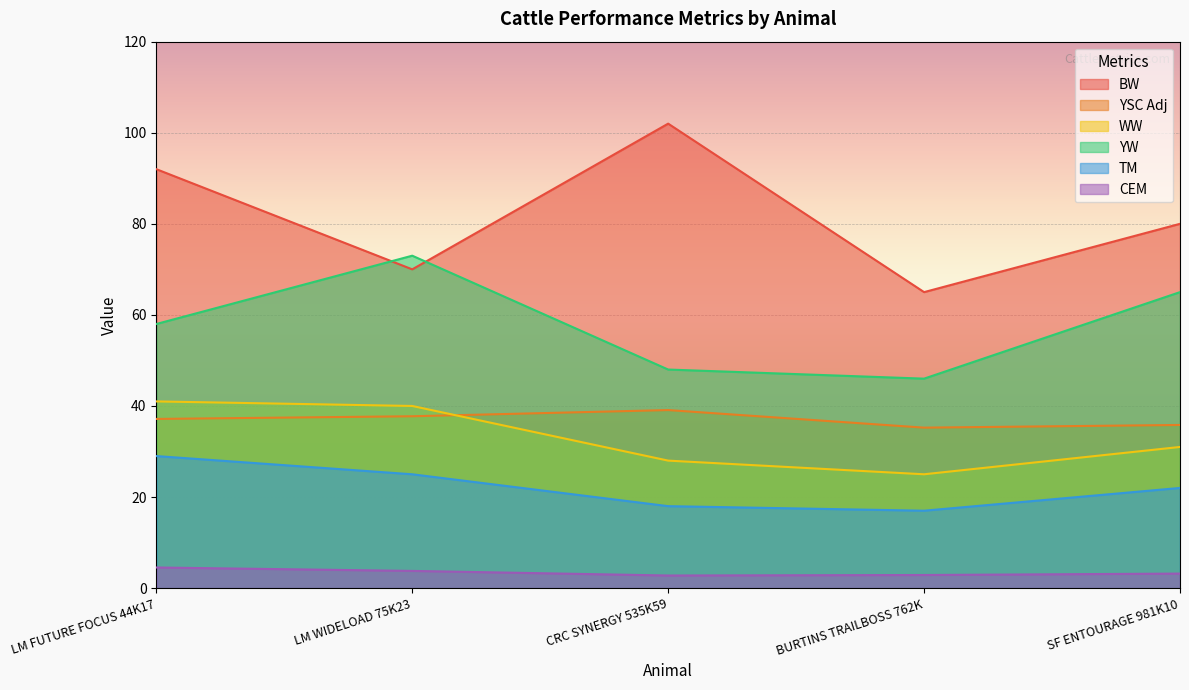

Which series has the largest range (max minus min)?

BW